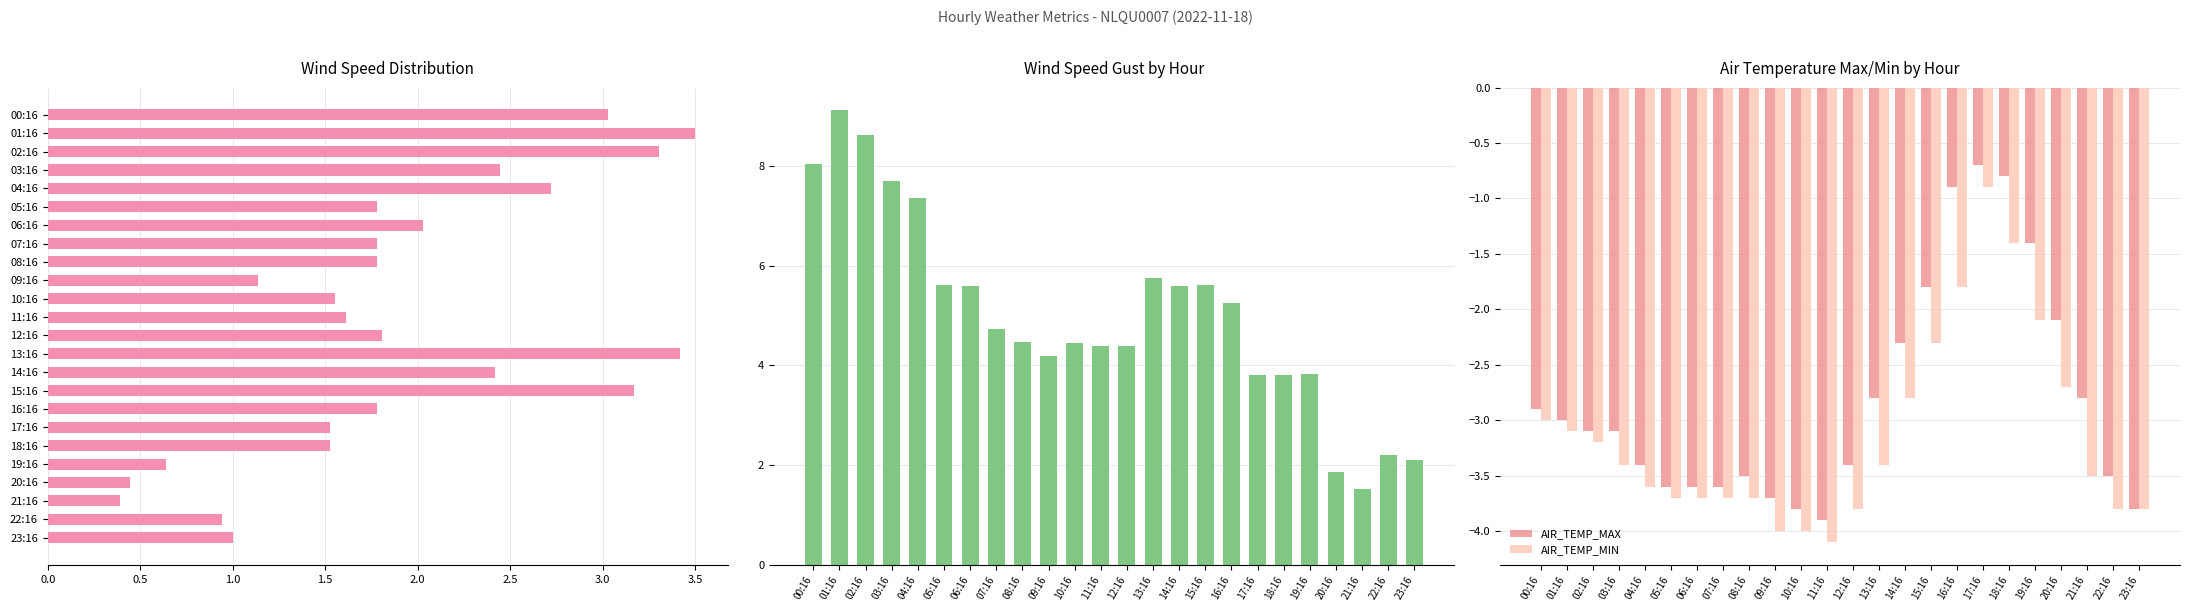

How many values in the AIR_TEMP_MIN series are below -3?

16